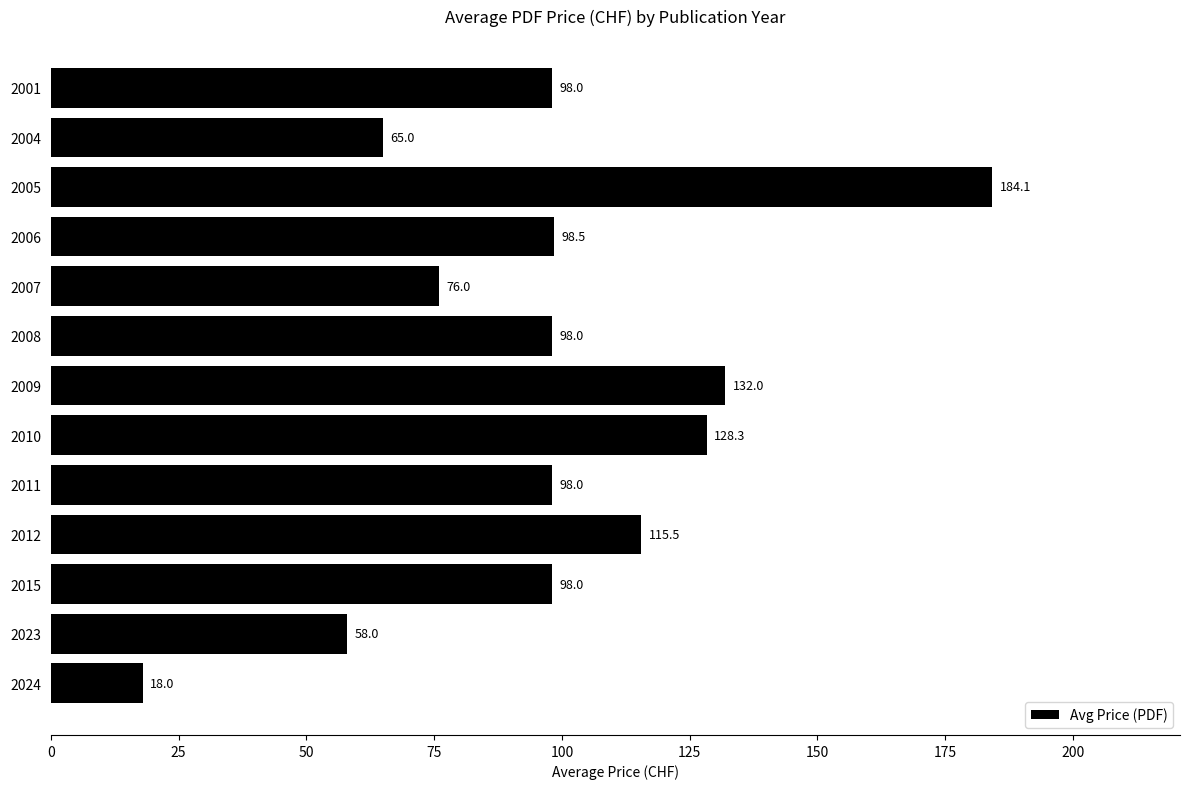

What is the smallest value displayed?

18.0